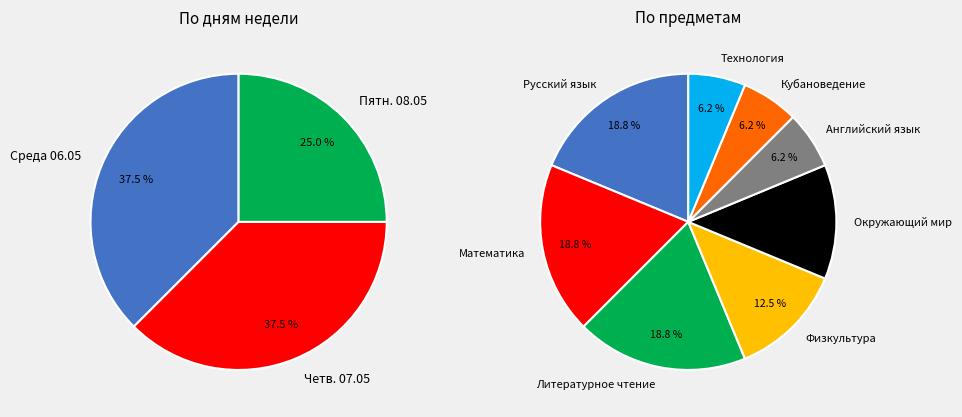

To the nearest percent, what portion does Английский язык represent?

6%